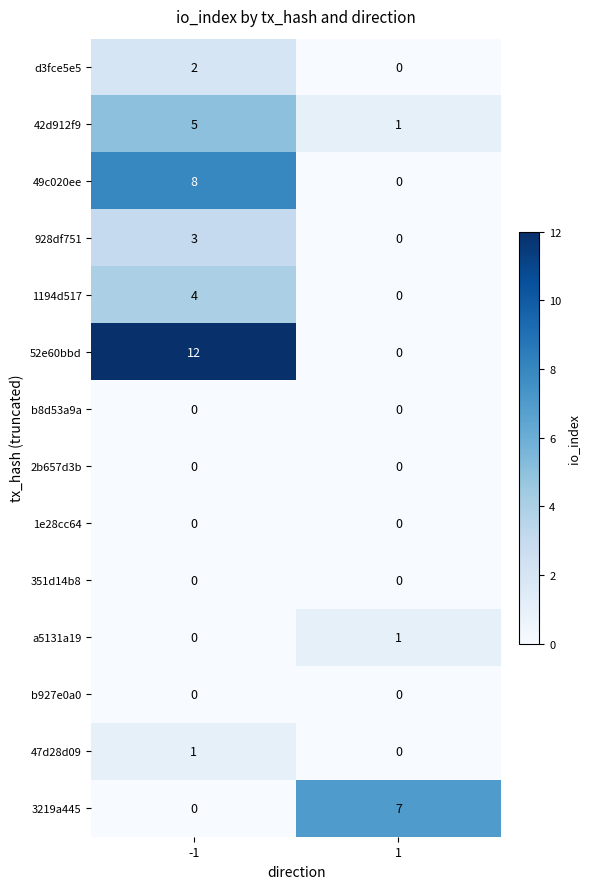

How many data points does each series have?

2